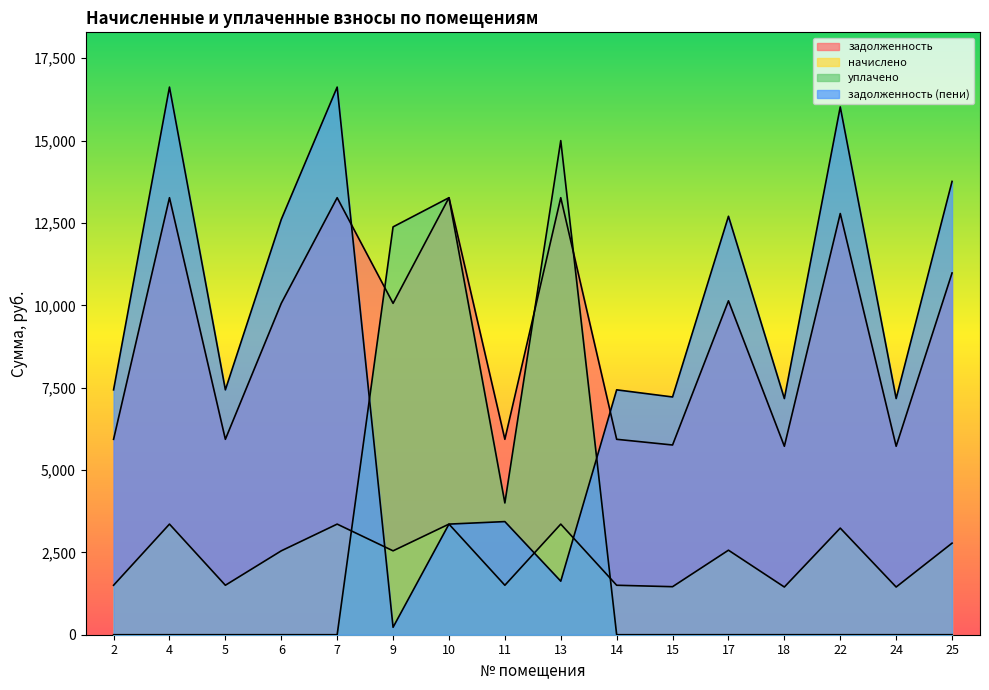

In задолженность, how many points are higher than both neighbors (excluding endpoints)?

6